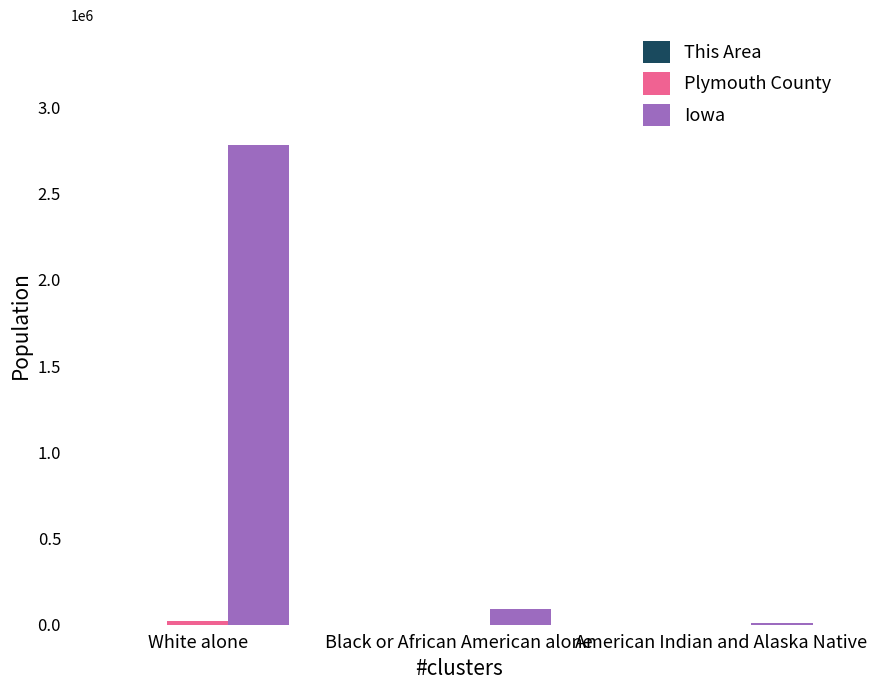

Which category has the highest value in the Iowa series?

White alone